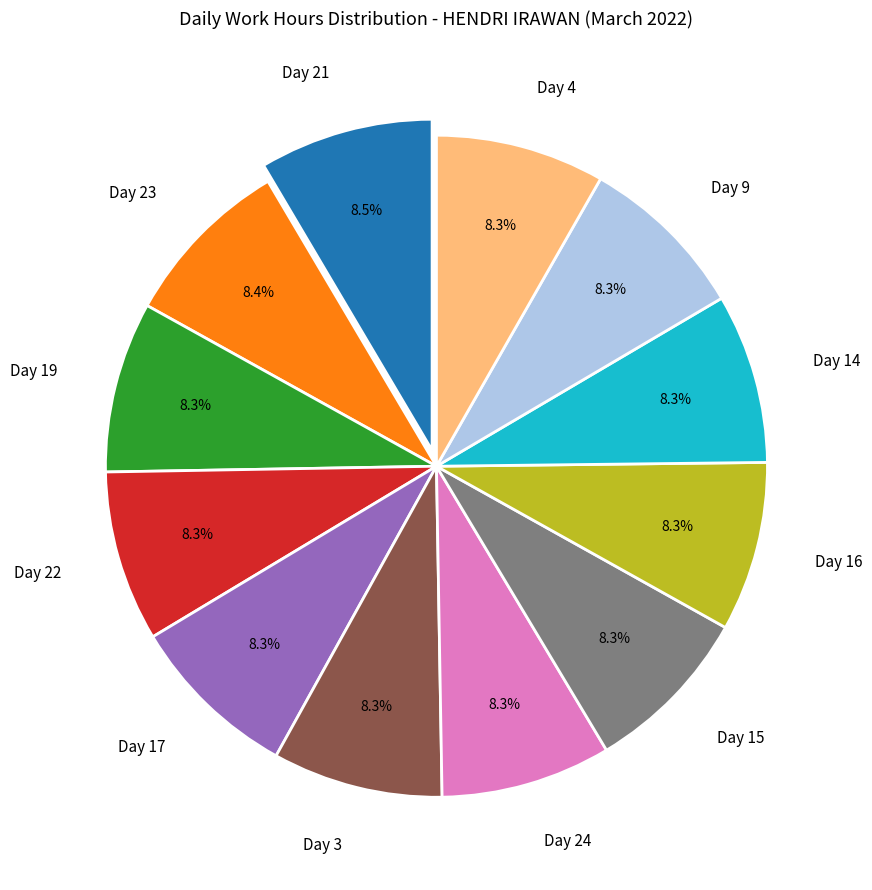

Does any single category account for the majority?

No